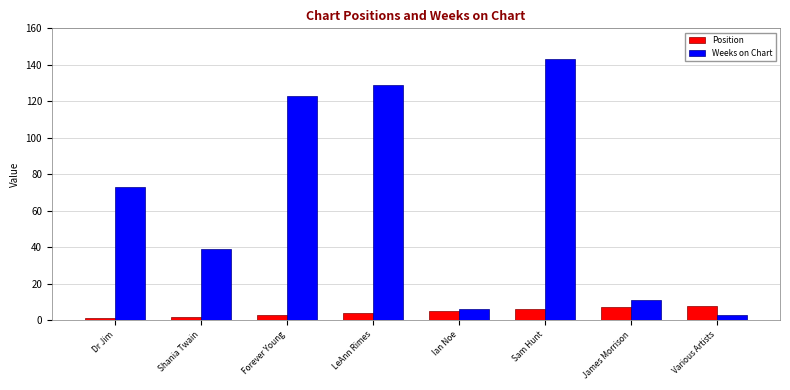

What position from the left is Ian Noe?

5